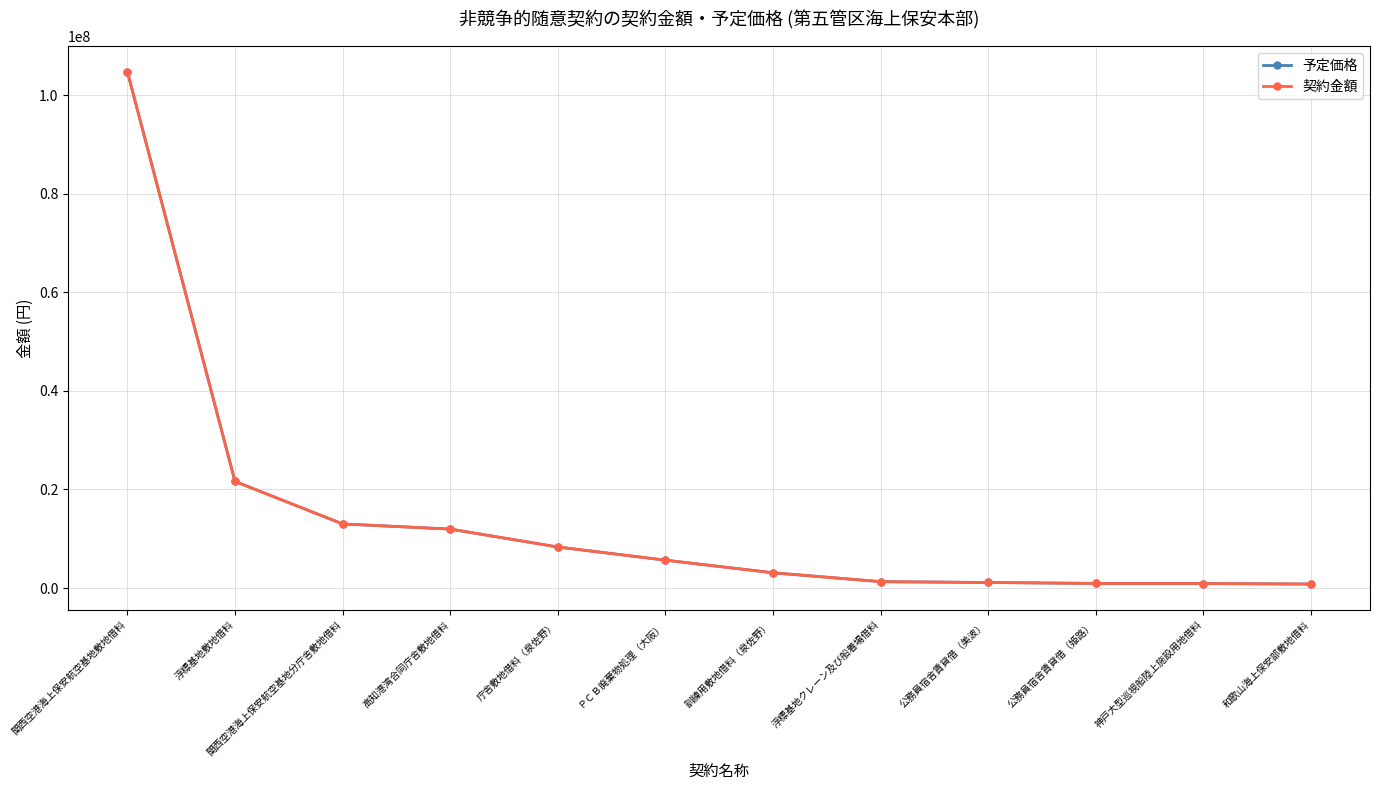

Rank the categories by 予定価格 value from lowest to highest.

和歌山海上保安部敷地借料, 神戸大型巡視船陸上施設用地借料, 公務員宿舎賃貸借（姫路）, 公務員宿舎賃貸借（美波）, 浮標基地クレーン及び船着場借料, 訓練用敷地借料（泉佐野）, ＰＣＢ廃棄物処理（大阪）, 庁舎敷地借料（泉佐野）, 高知港湾合同庁舎敷地借料, 関西空港海上保安航空基地分庁舎敷地借料, 浮標基地敷地借料, 関西空港海上保安航空基地敷地借料